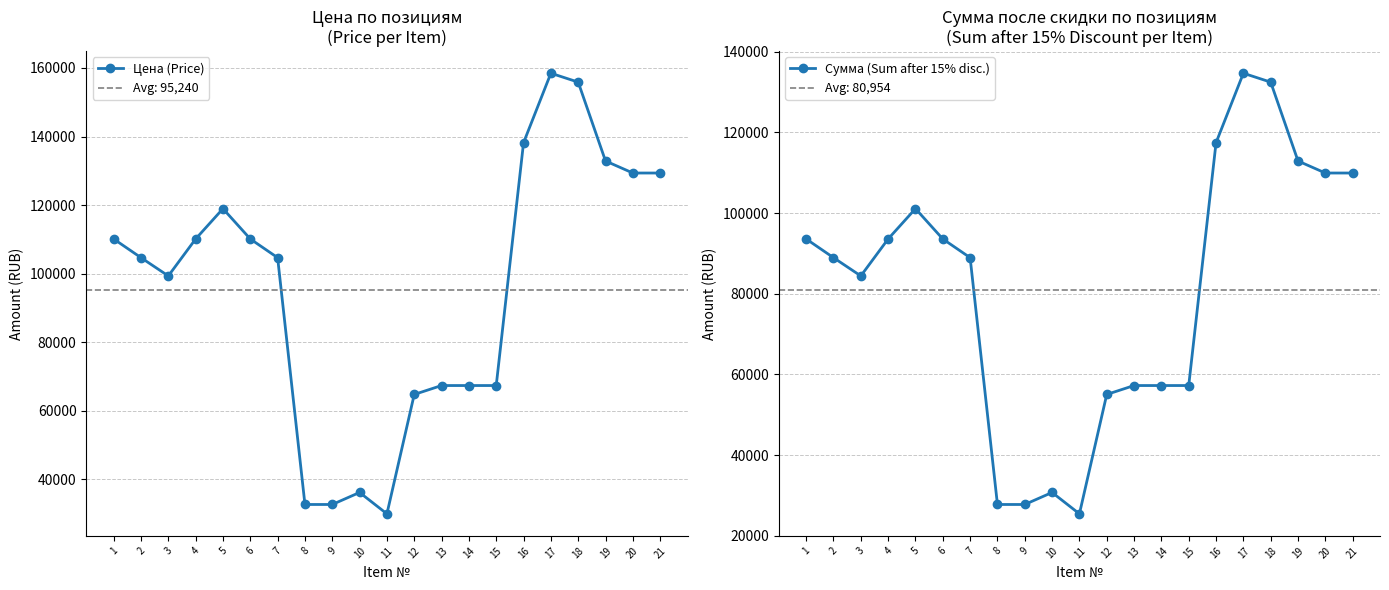

What is the value of the Сумма (Sum after 15% disc.) point at the 2nd from the left?

88952